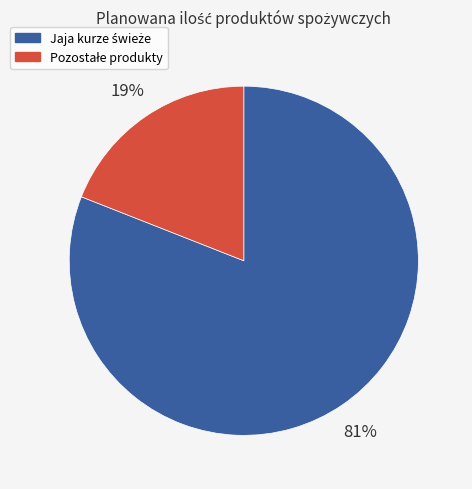

Is there a majority slice in this chart?

Yes